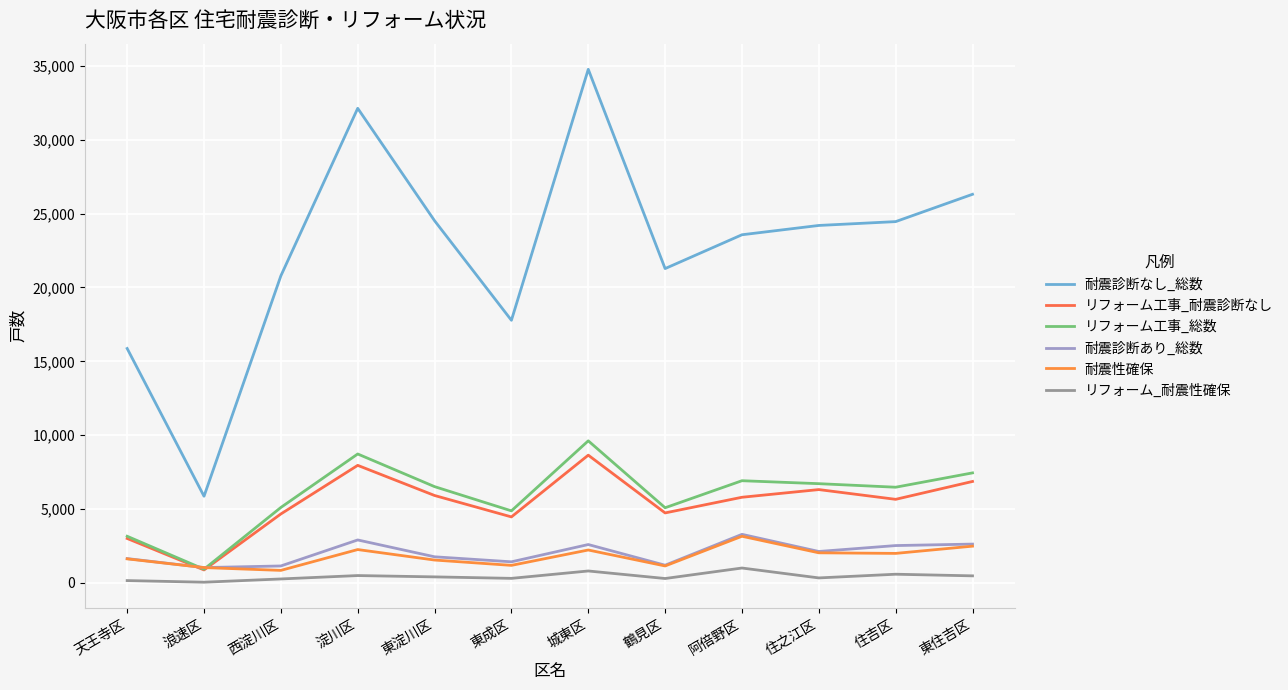

True or false: リフォーム_耐震性確保 has more than 2 interior local peaks.

True